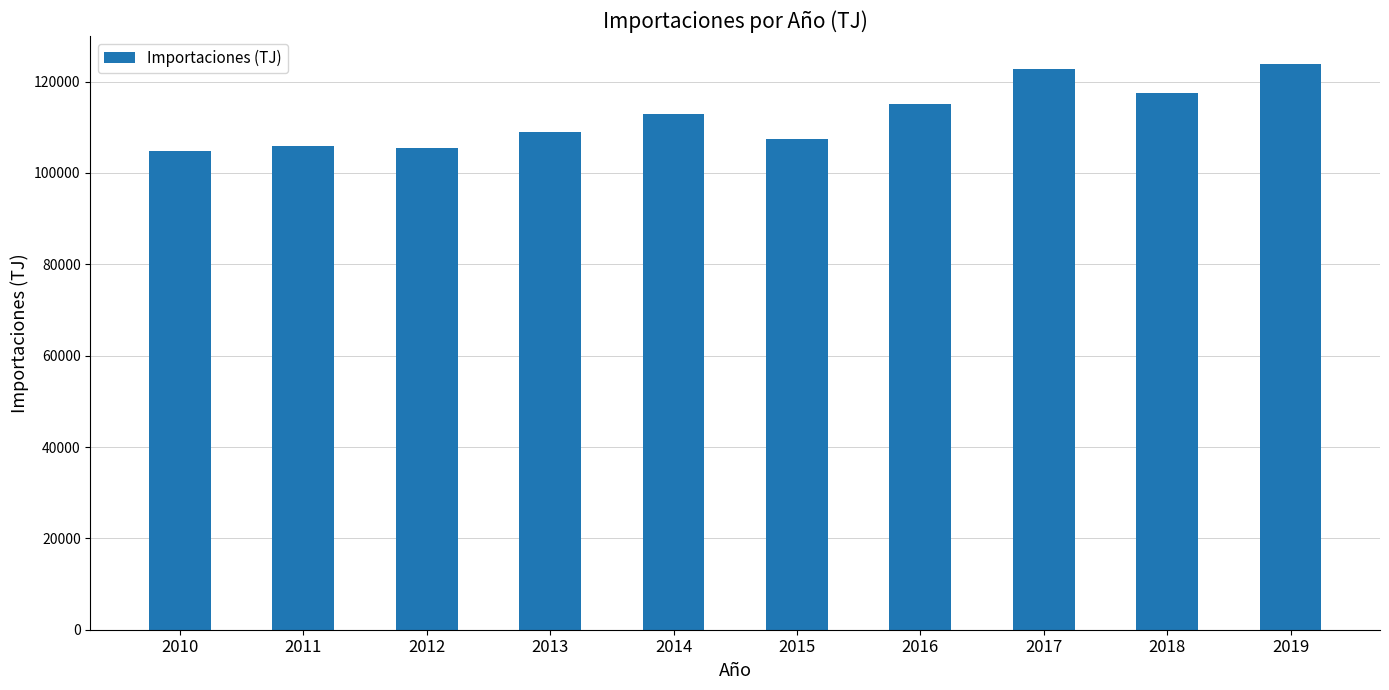

What is the minimum value shown in the chart?

104818.9